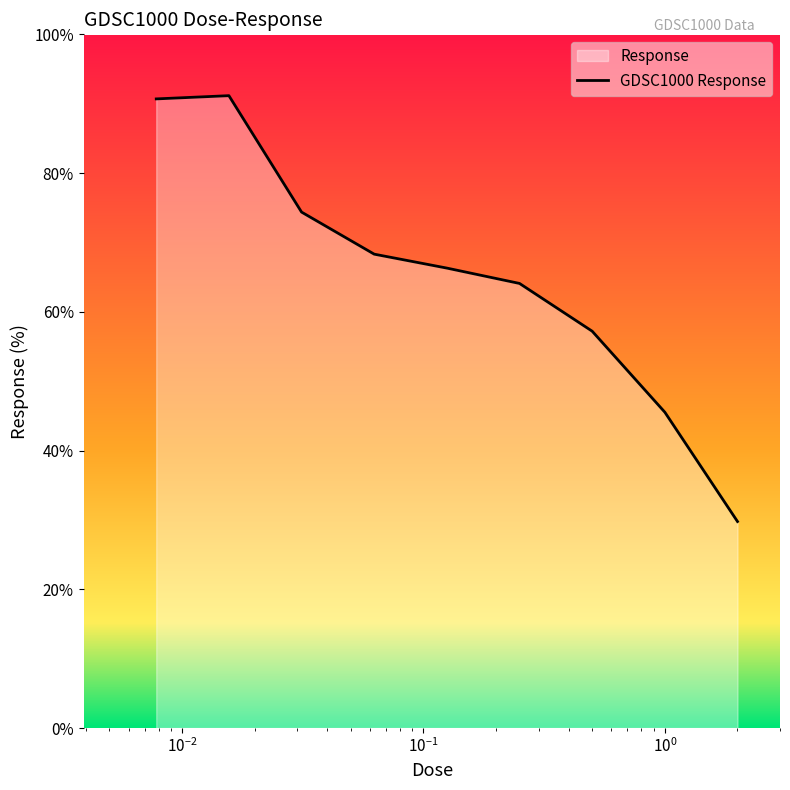

What is the value of the 9th point from the left?

29.8